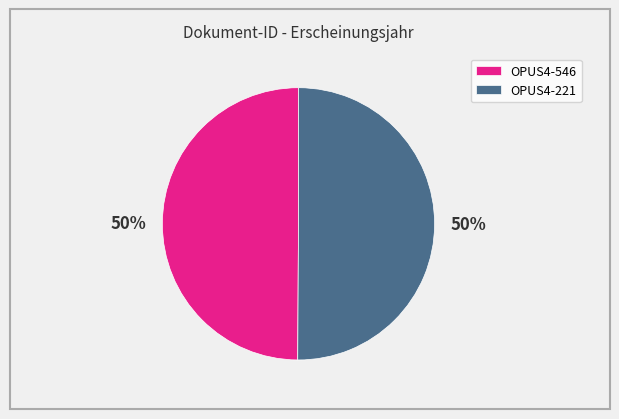

True or false: OPUS4-546 accounts for 50% of the total.

True